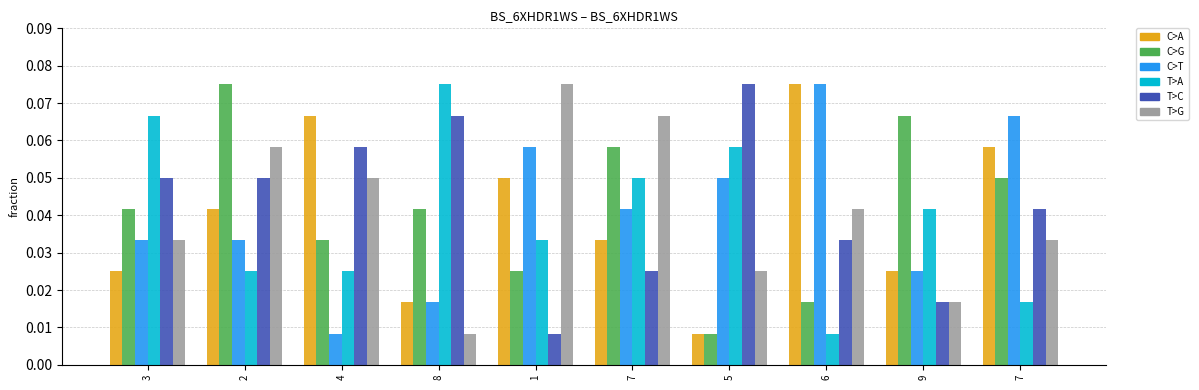

What is the label of the 2nd bar from the right?

9